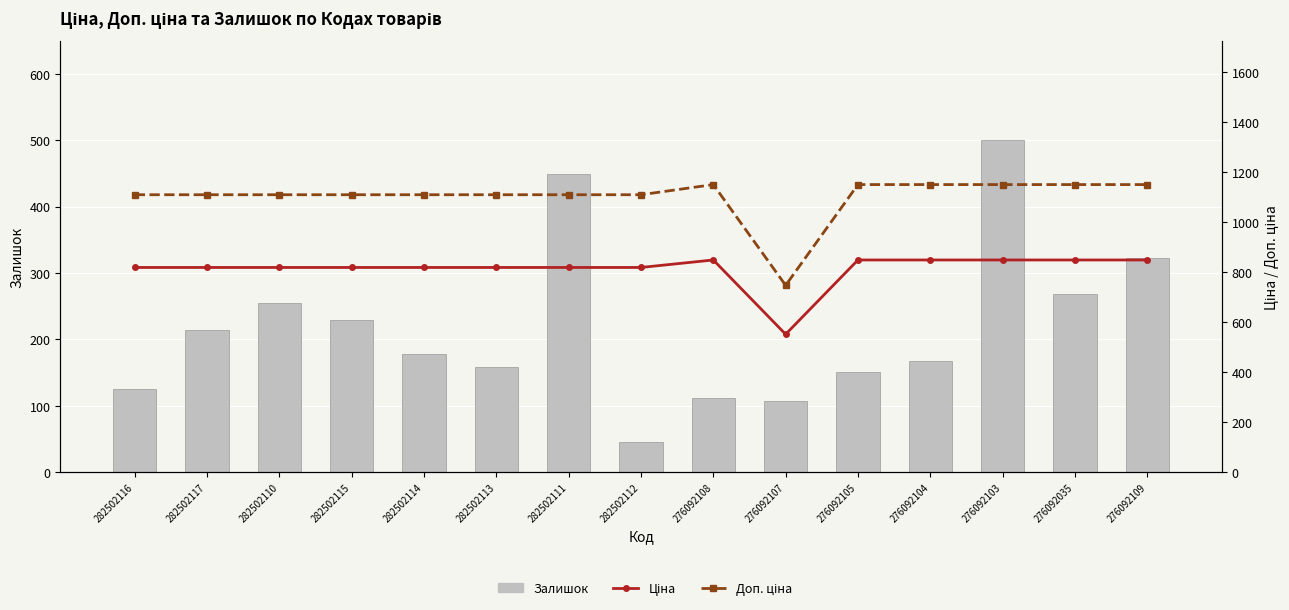

Between 276092108 and 276092035, which is larger?

276092035